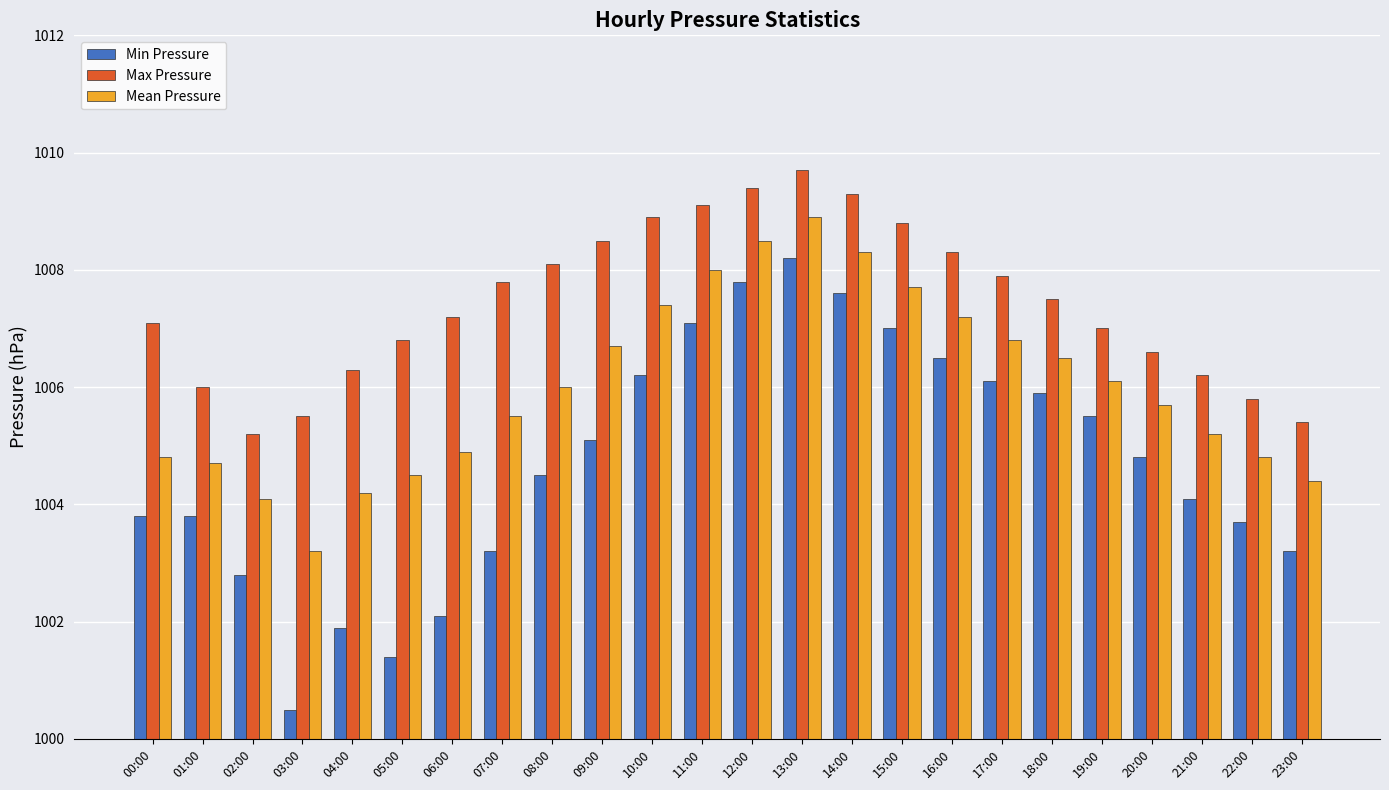

Between 16:00 and 22:00, which series saw the biggest shift?

Min Pressure